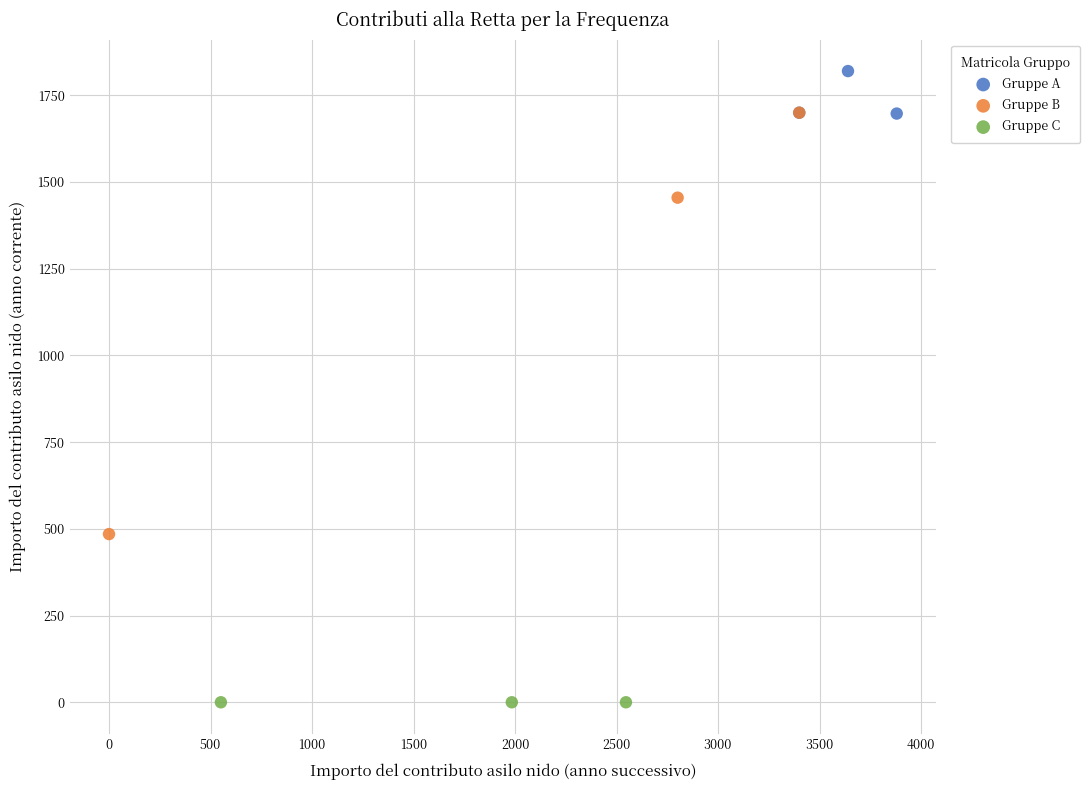

Which series contains the lowest Y value?

Gruppe C